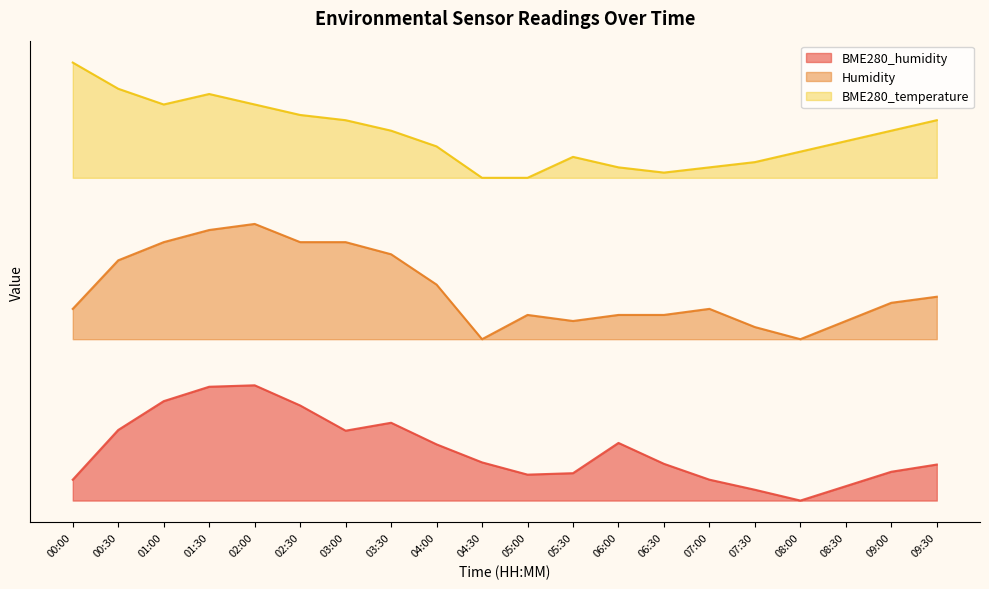

The Humidity series shows 56.5 at 07:30. True or false?

False